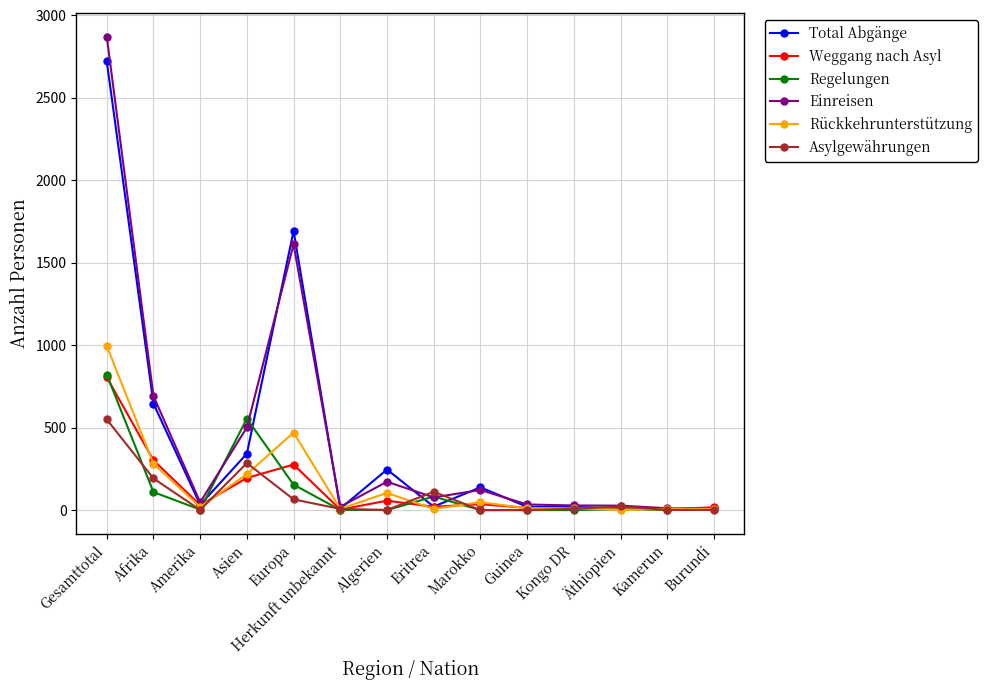

What is the minimum value for Rückkehrunterstützung?

2